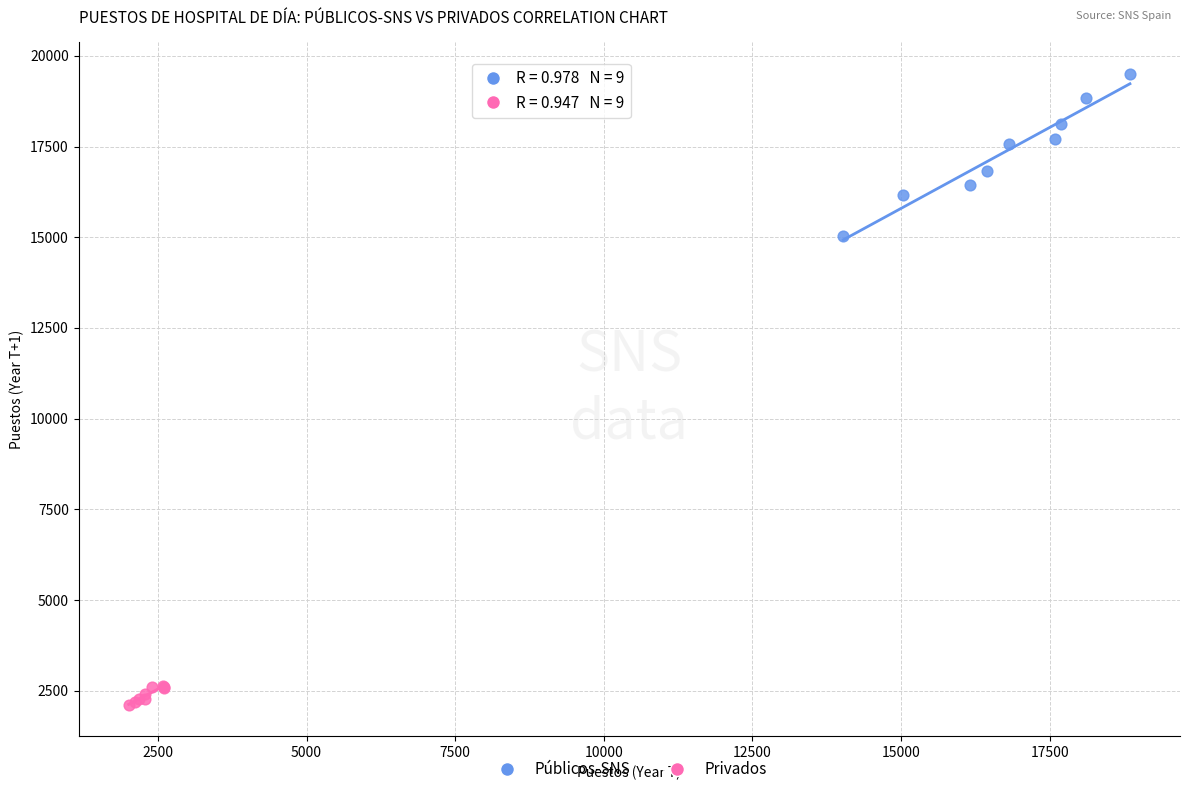

What are all the series names shown in the legend?

Públicos-SNS, Privados